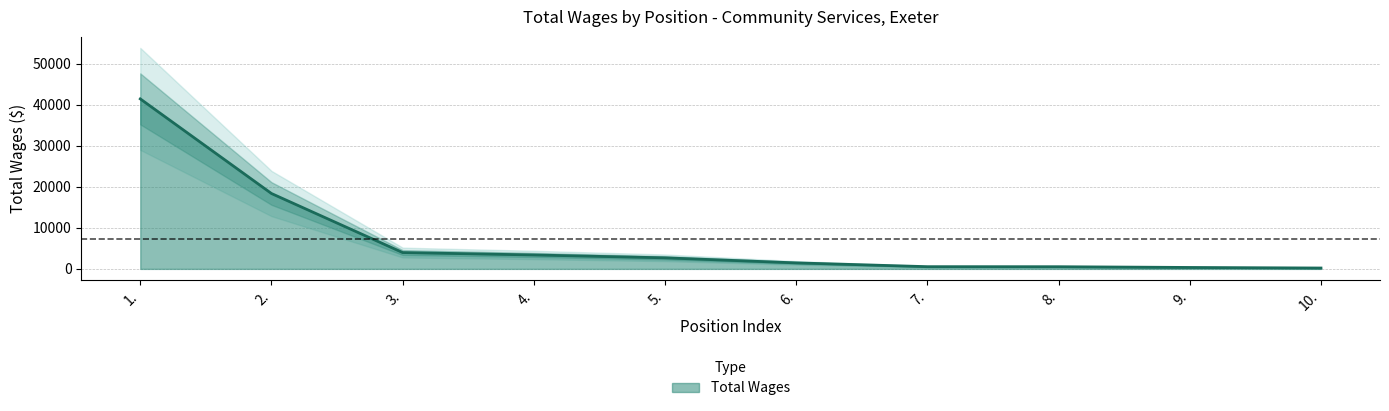

Between 8. and 9., which is larger?

8.